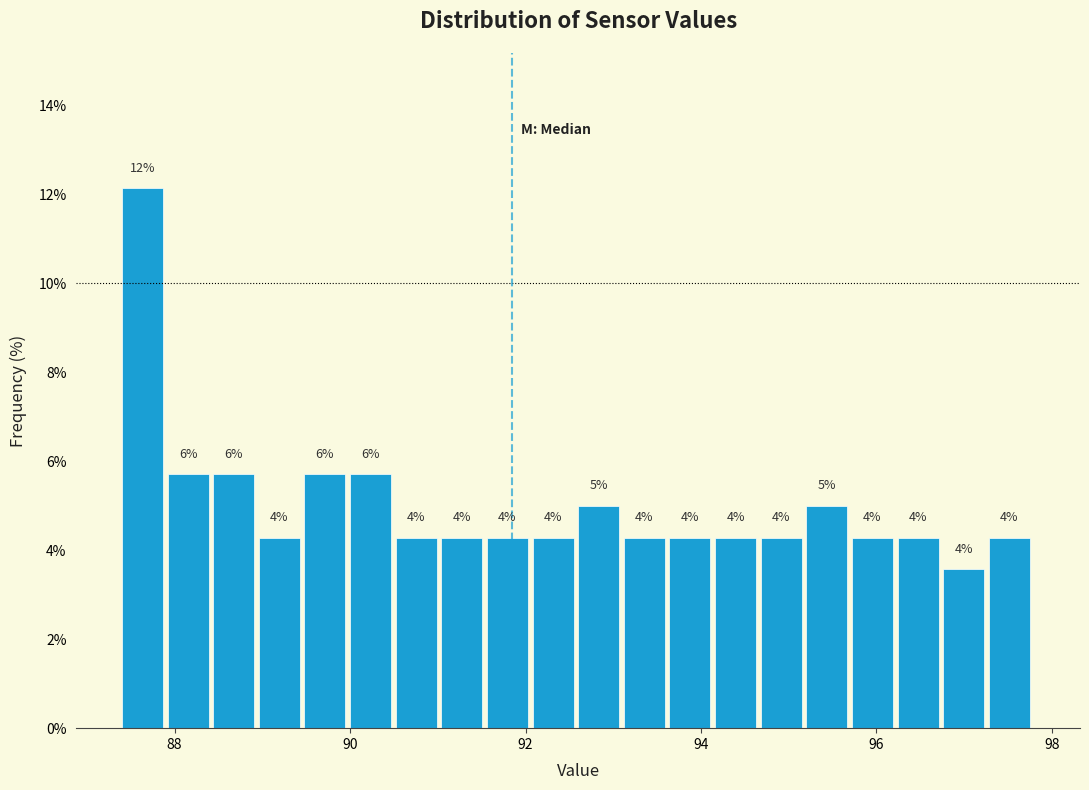

Read against the x-axis, roughly where is the centre of the tallest bar?

87.6